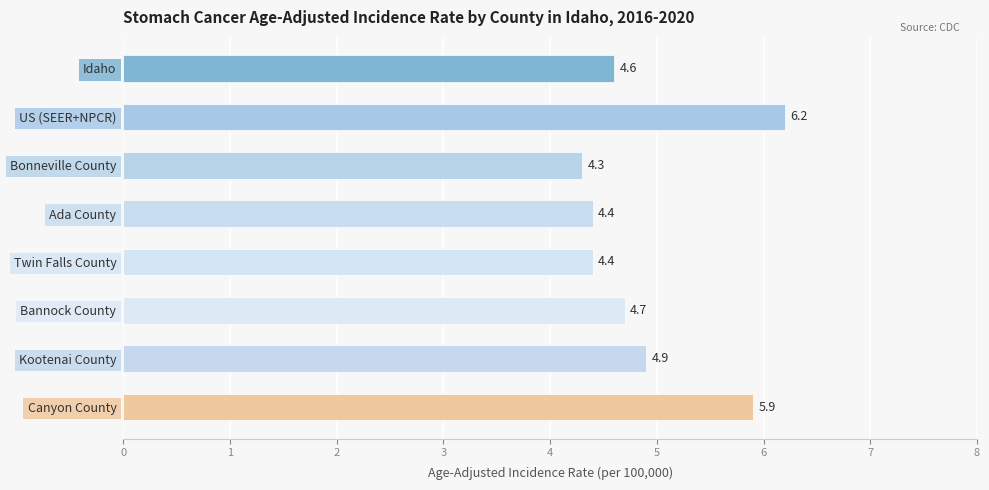

What is the difference between the maximum and second lowest values?

1.8